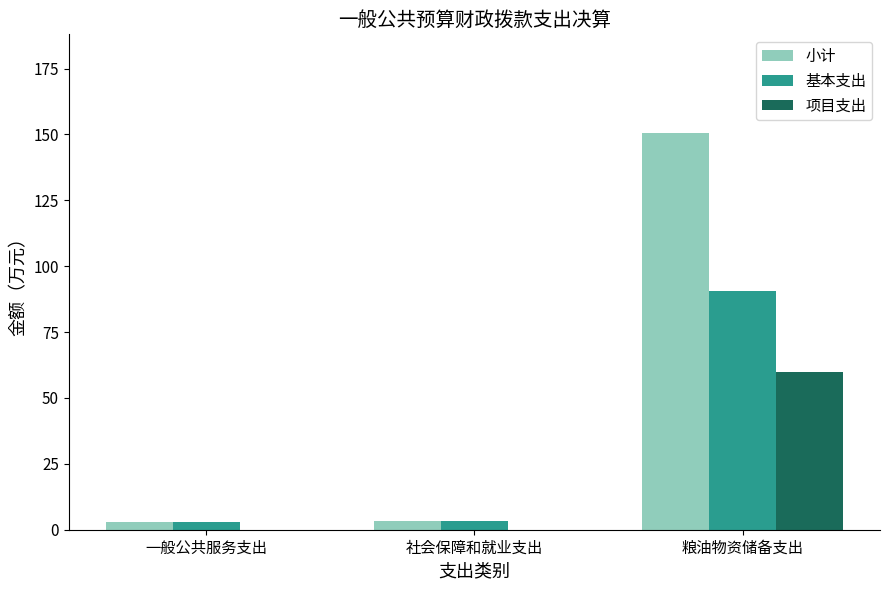

What are all the series names shown in the legend?

小计, 基本支出, 项目支出